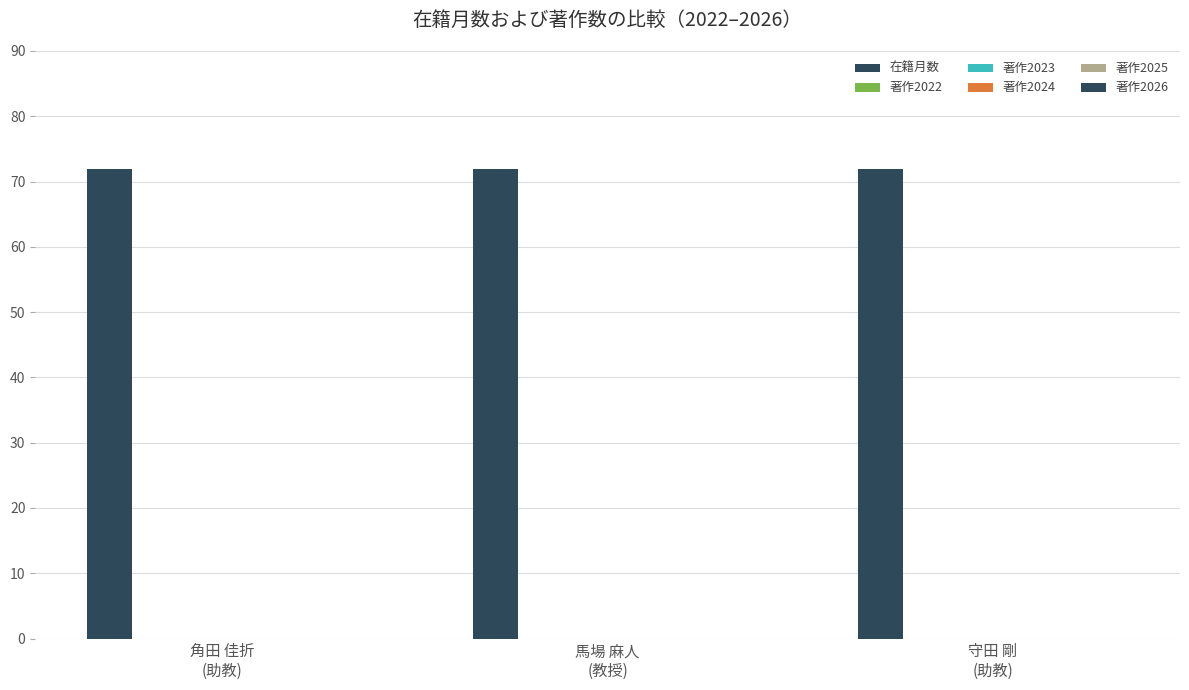

What is the greatest value displayed?

72